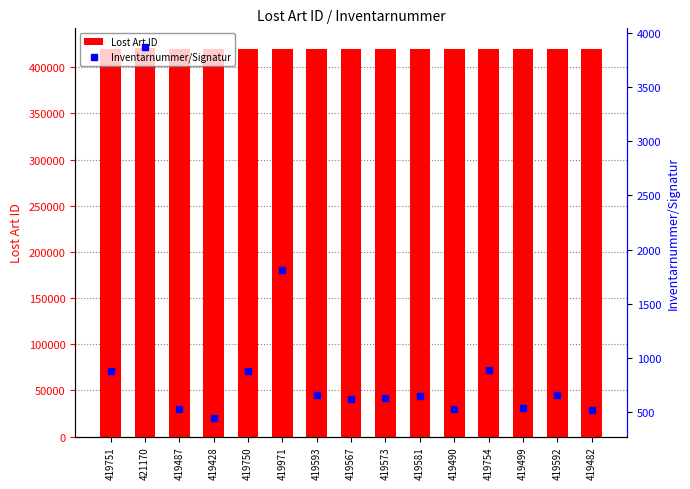

What is the difference between the maximum and minimum values in the Inventarnummer/Signatur series?

3420